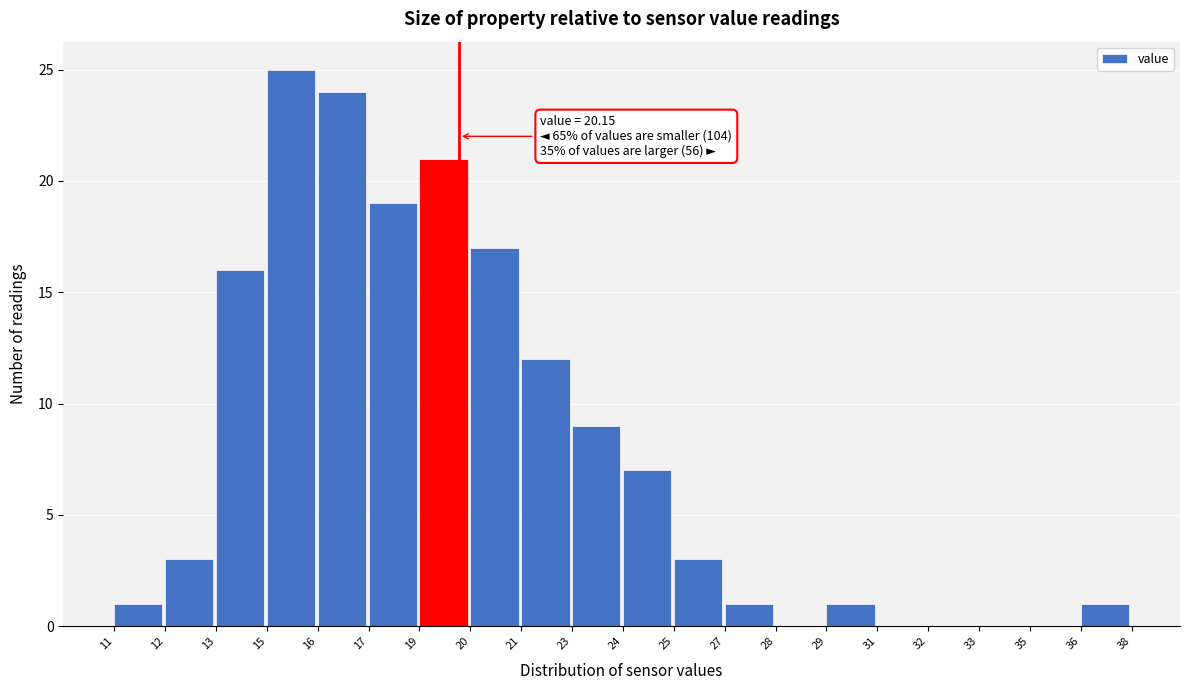

Reading left to right, extract all data points from this chart.

11=1	12=3	13=16	15=25	16=24	17=19	19=21	20=17	21=12	23=9	24=7	25=3	27=1	28=0	29=1	31=0	32=0	33=0	35=0	36=1